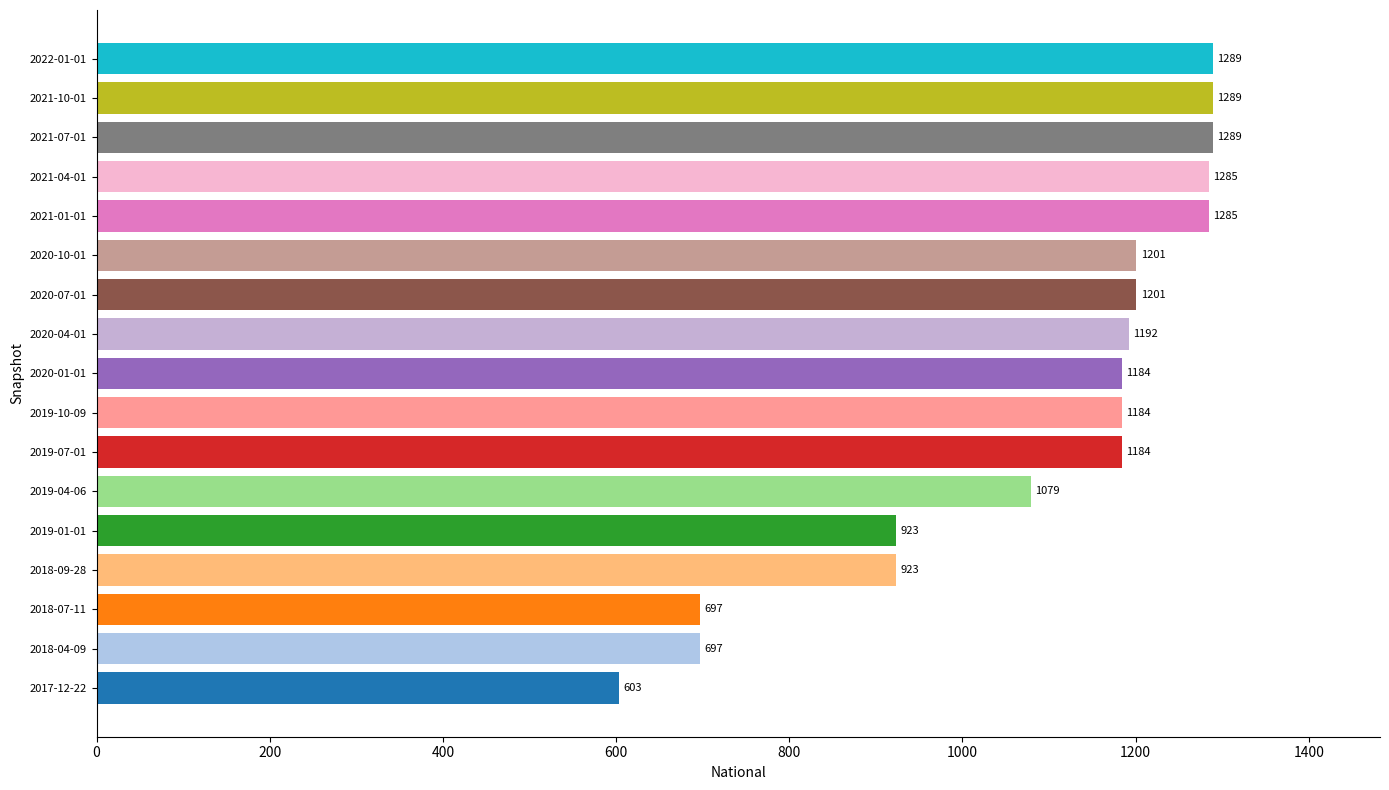

What is the change in value from 2018-09-28 to 2021-01-01?

+362